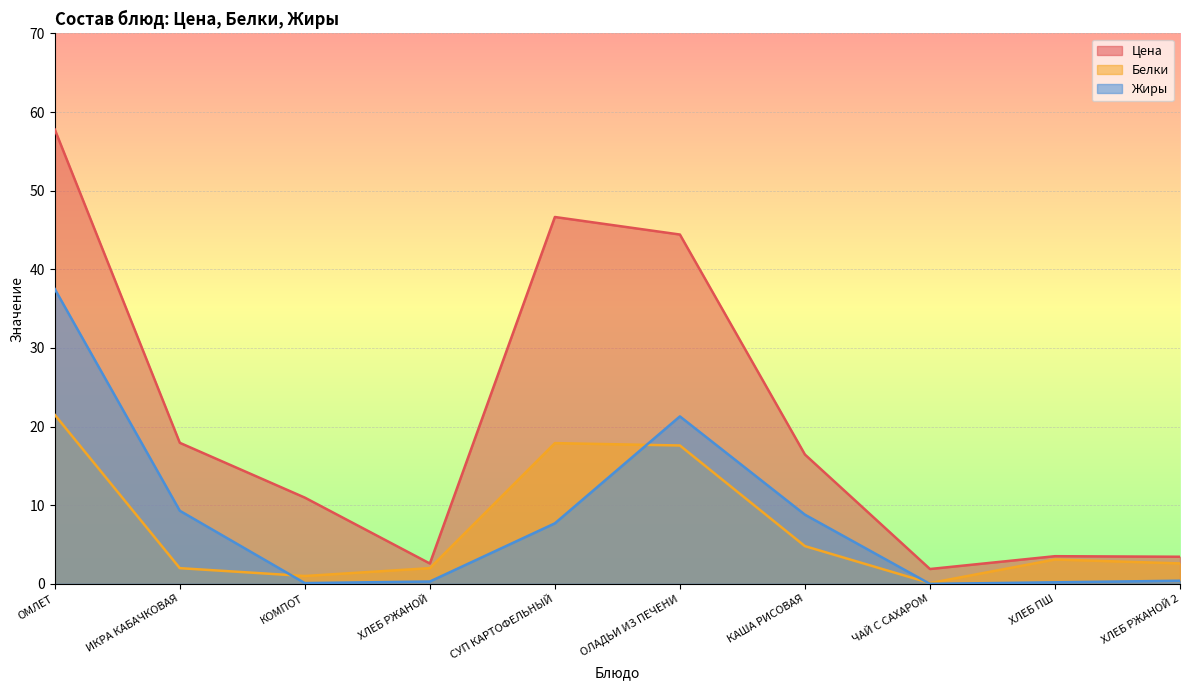

What is the difference between the highest and lowest values at ХЛЕБ ПШ?

3.3